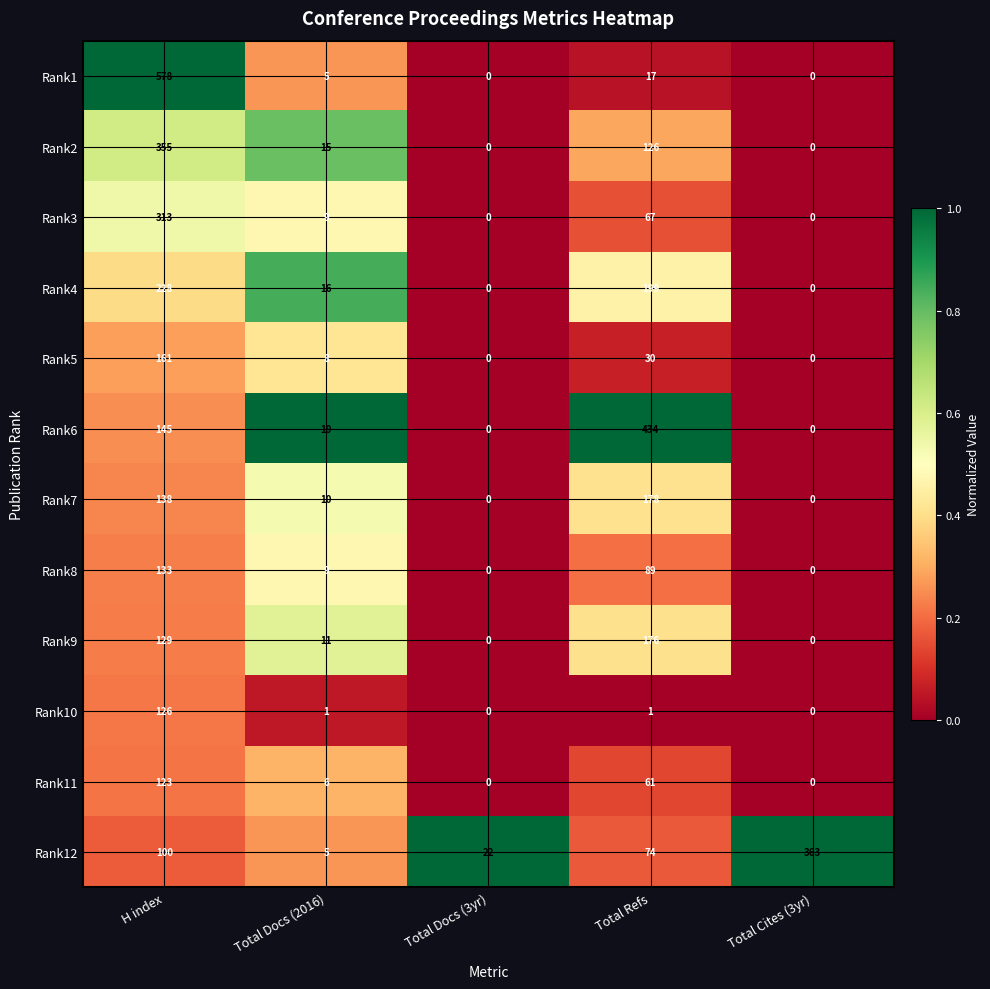

At which category does the chart reach its peak across all series?

H index